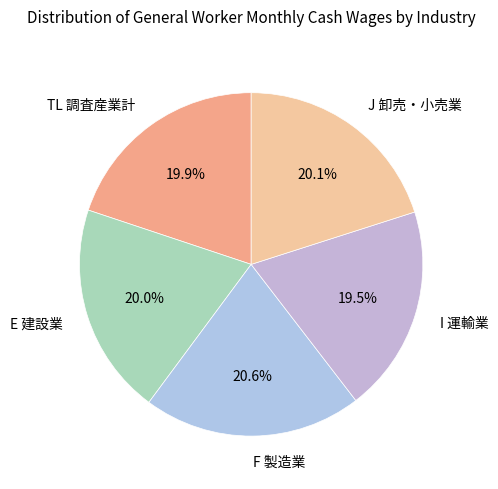

Is it true that F 製造業 is 9% of the pie?

False